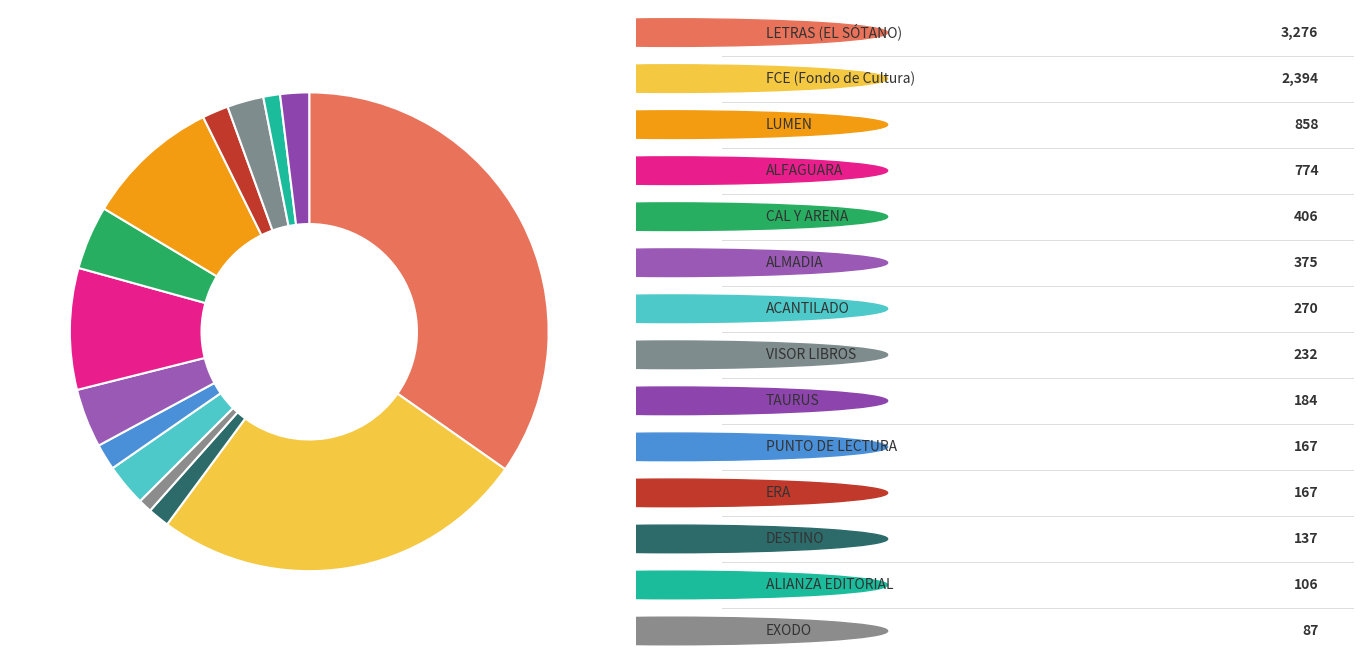

Count the number of slices in the pie.

14